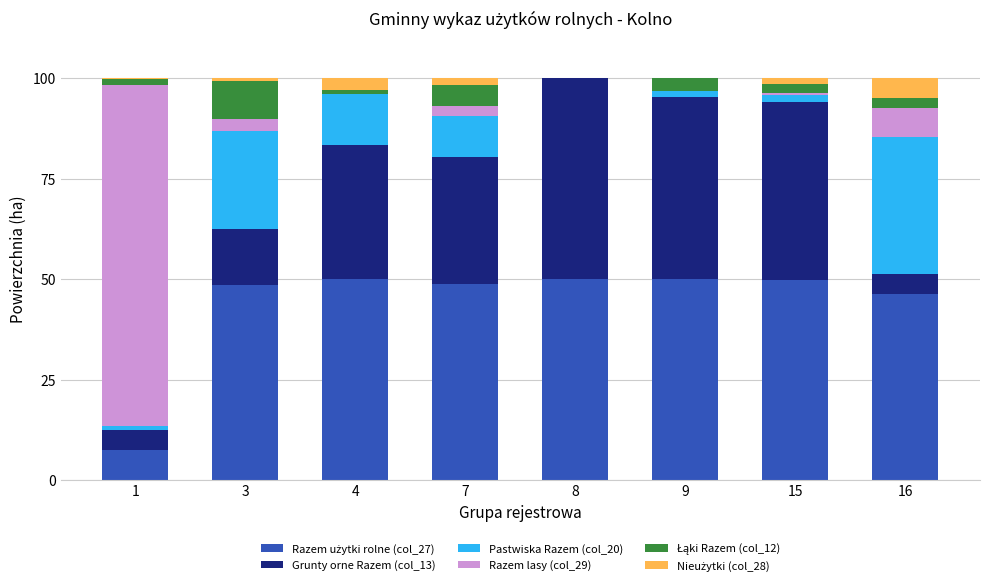

How many series are shown in this chart?

6